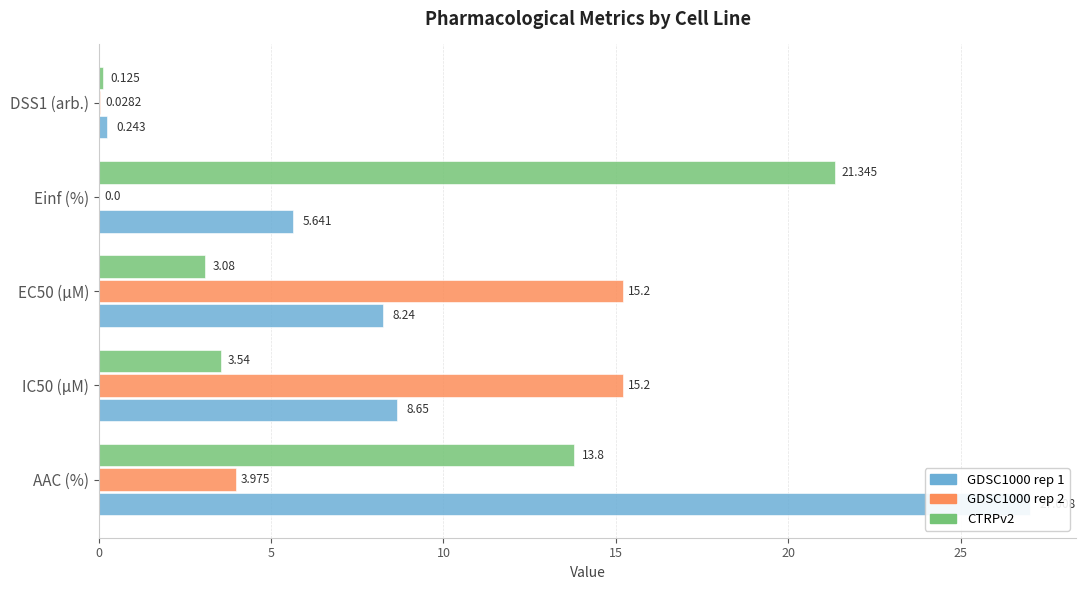

What is the value of the CTRPv2 bar at the 1st from the left?

13.8